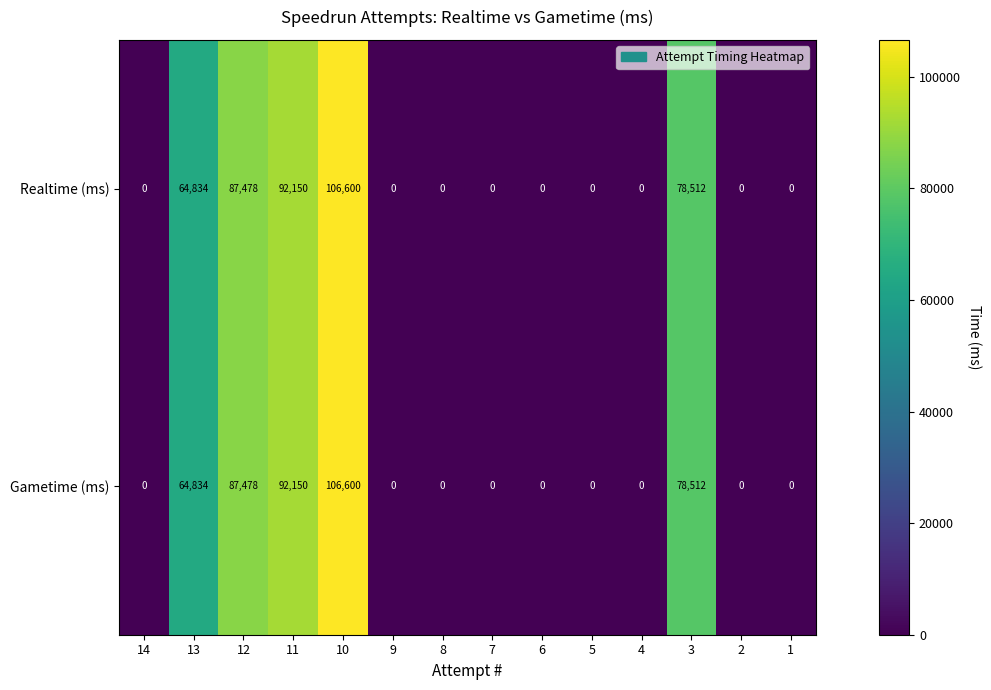

At which label is Realtime (ms) closest to 53300?

13